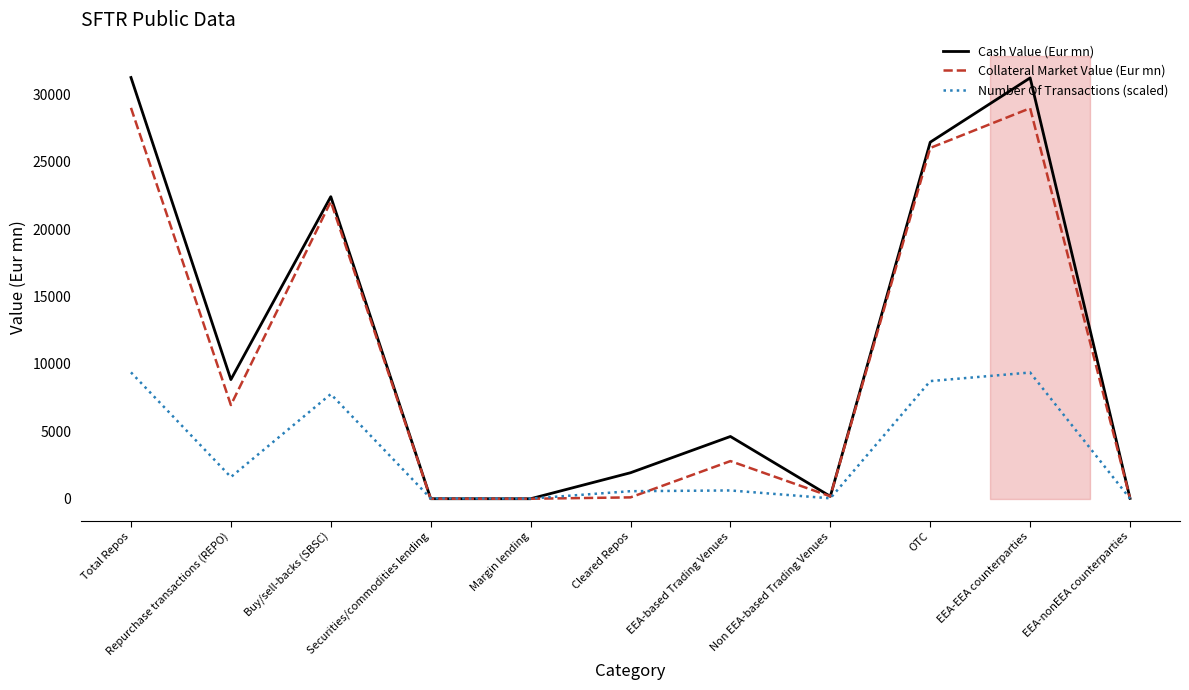

How many intersections are there between Cash Value (Eur mn) and Collateral Market Value (Eur mn)?

4